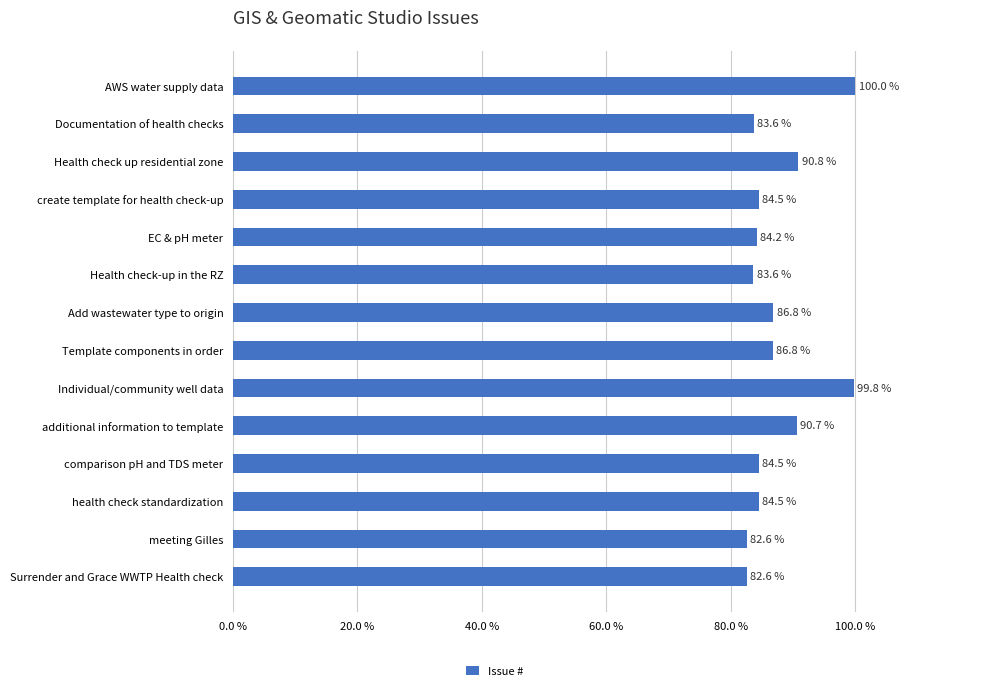

At which label is the value closest to 91?

Health check up residential zone